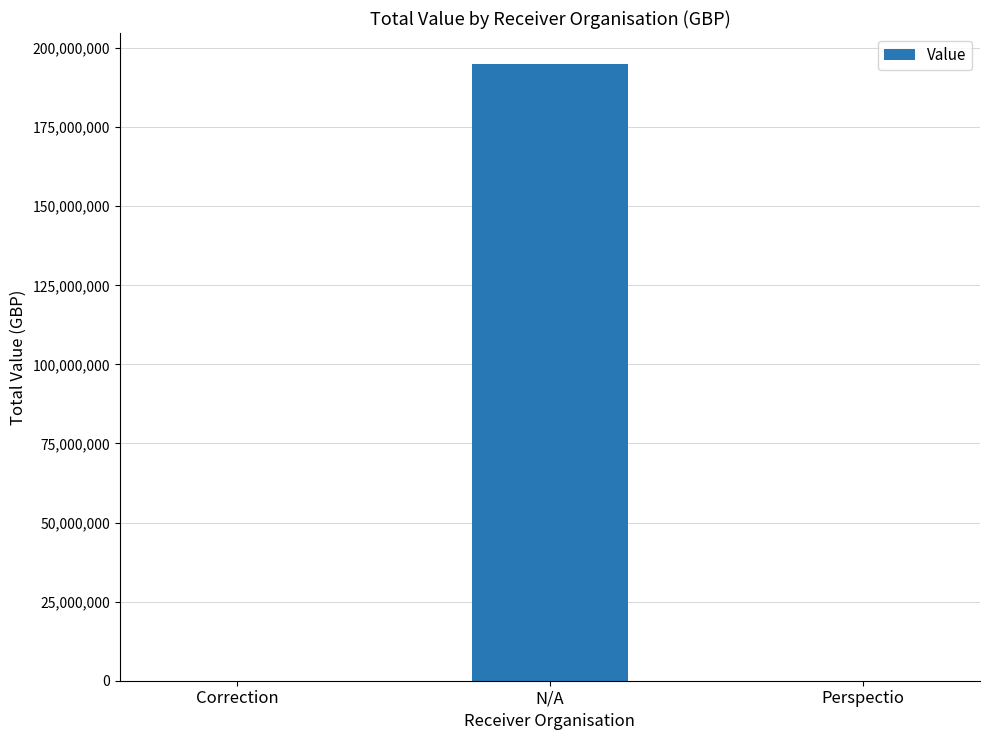

Which has a higher value, N/A or Correction?

N/A